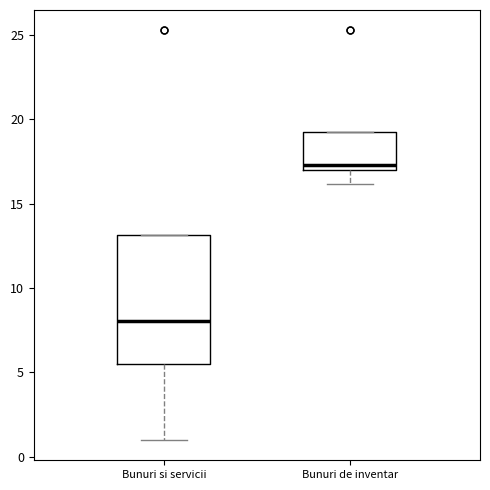

Reading left to right, transcribe this box plot: for each box, give where its median line is, the range the box spans, and where its two whiskers end, as read against the y-axis. The values are not printed on the chart, so give them approximately, as read against the axis.

Bunuri si servicii: median 8.0, box 5.5 to 13.0, whiskers 1.0 to 13.0
Bunuri de inventar: median 17.5, box 17.0 to 19.5, whiskers 16.0 to 19.5